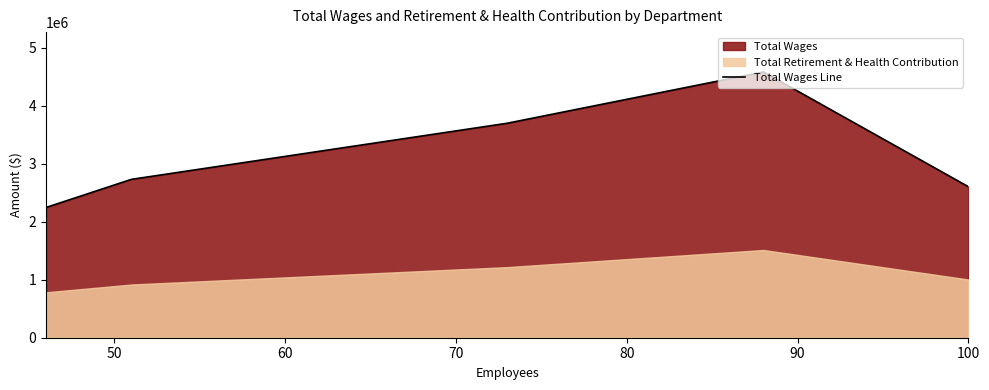

How many points are higher than both their immediate neighbors (excluding endpoints)?

1